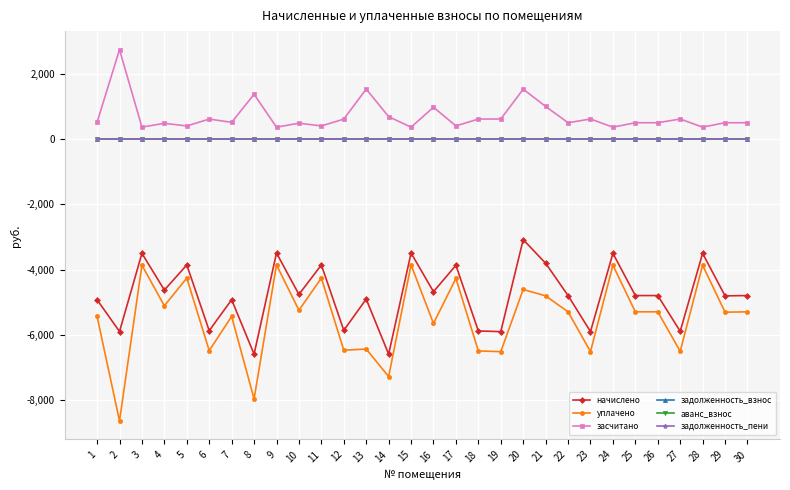

True or false: задолженность_взнос and начислено cross at least once.

False